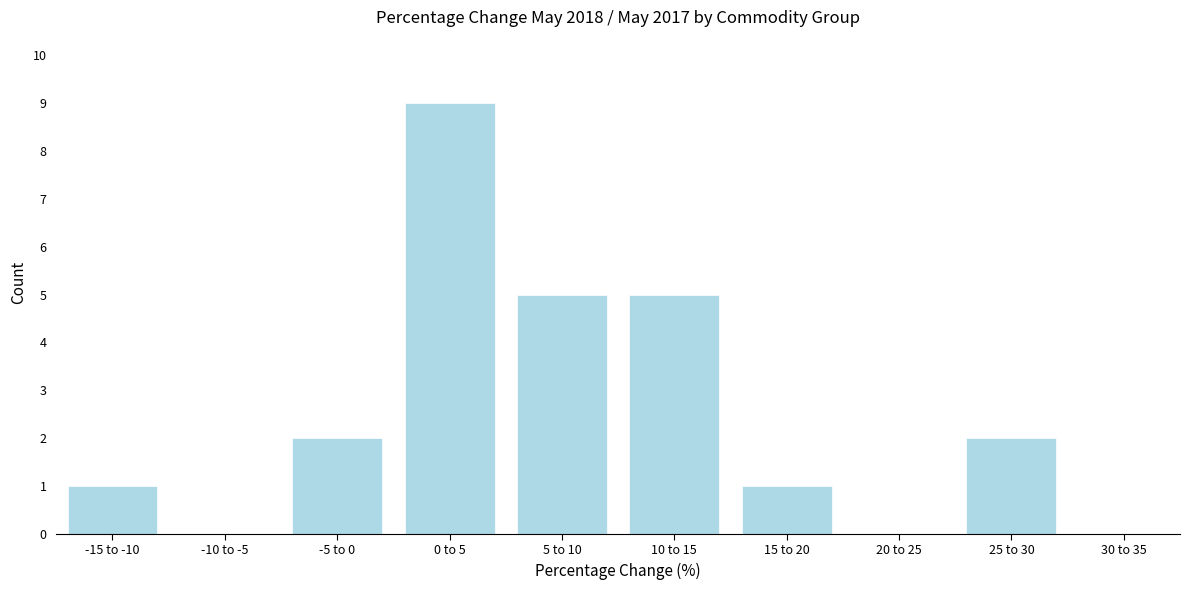

Reading left to right, list all the values displayed in this chart.

-15 to -10=1	-10 to -5=0	-5 to 0=2	0 to 5=9	5 to 10=5	10 to 15=5	15 to 20=1	20 to 25=0	25 to 30=2	30 to 35=0